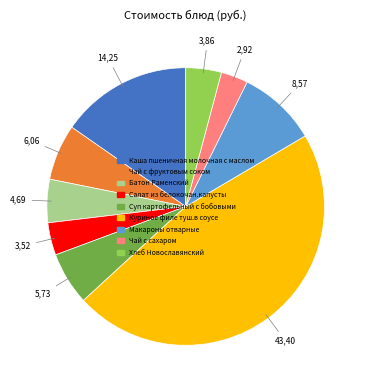

What is the ratio of the value at Батон Раменский to the value at Салат из белокочан.капусты?

1.3